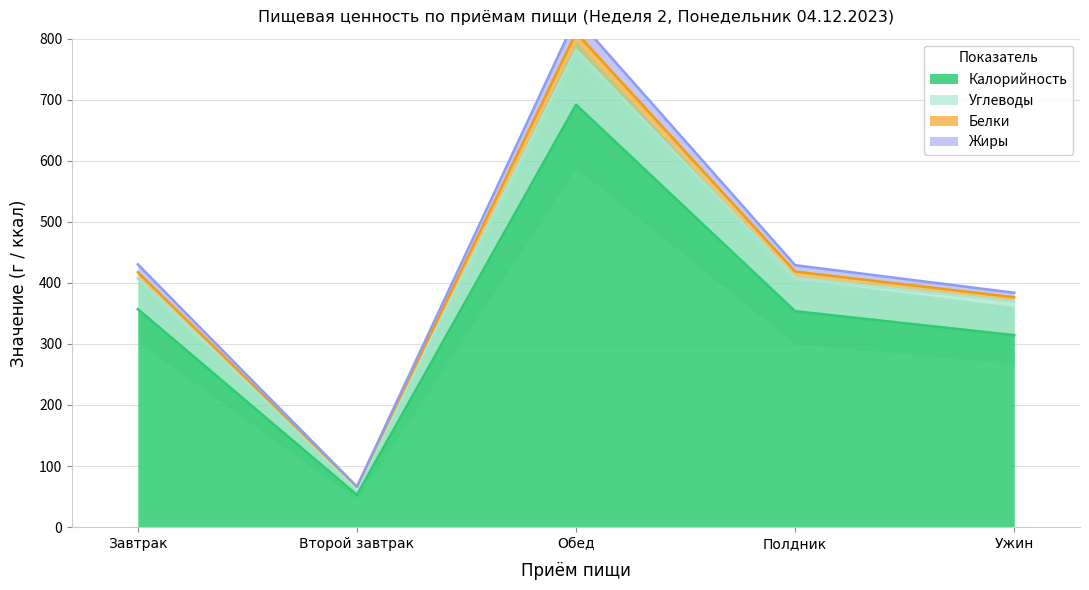

True or false: Жиры and Калорийность cross at least once.

False